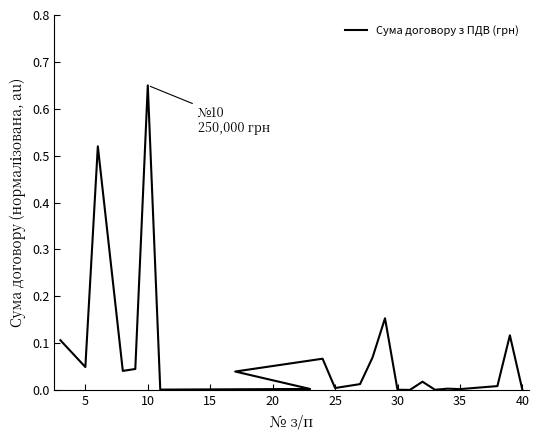

True or false: there are more than 2 points higher than both neighbors.

True